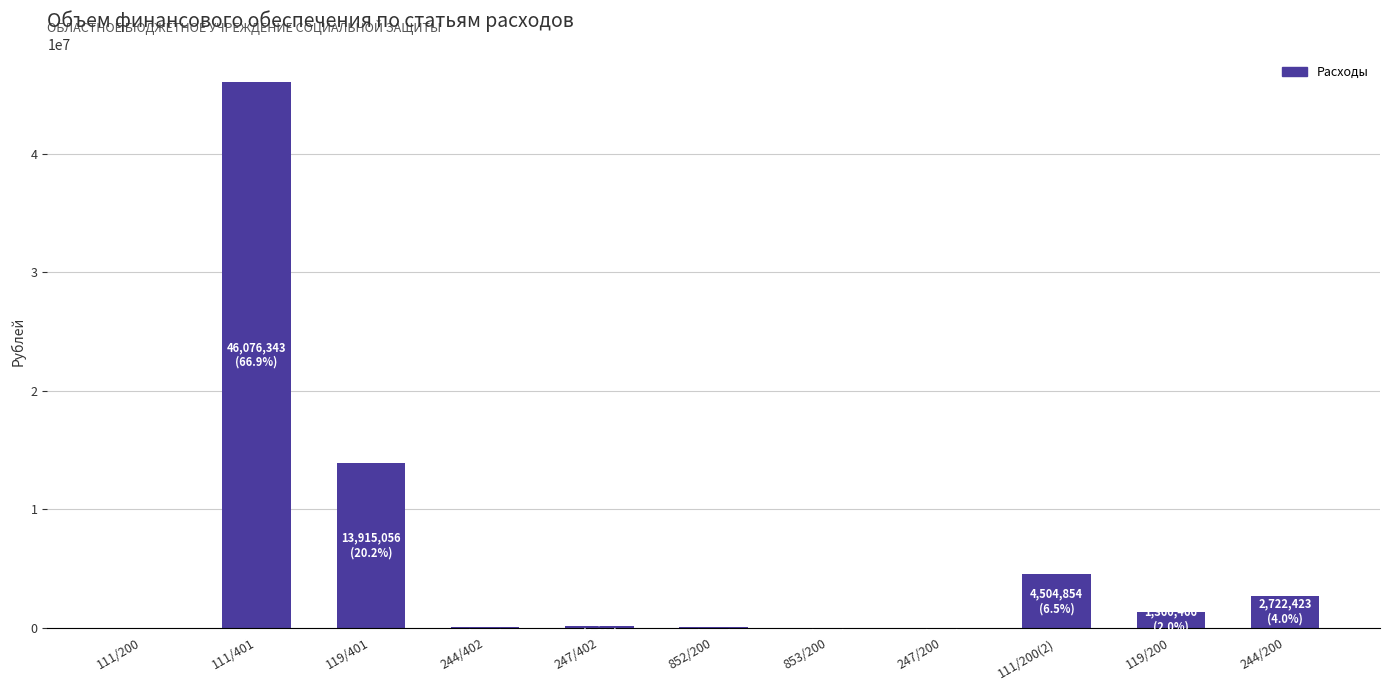

What is the sum of all values?

68899054.5